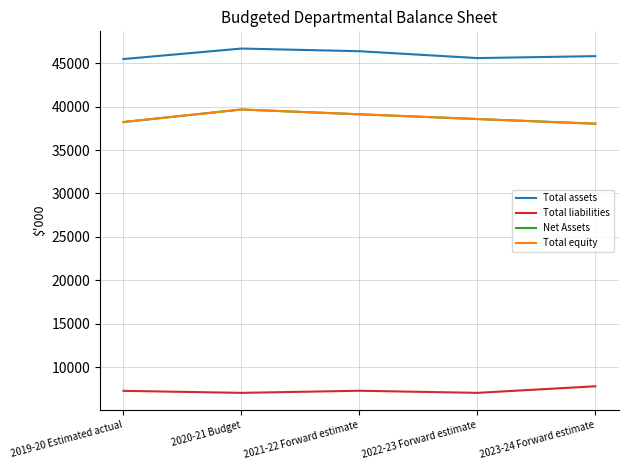

Rank the series at 2022-23 Forward estimate from highest to lowest value.

Total assets, Net Assets, Total equity, Total liabilities